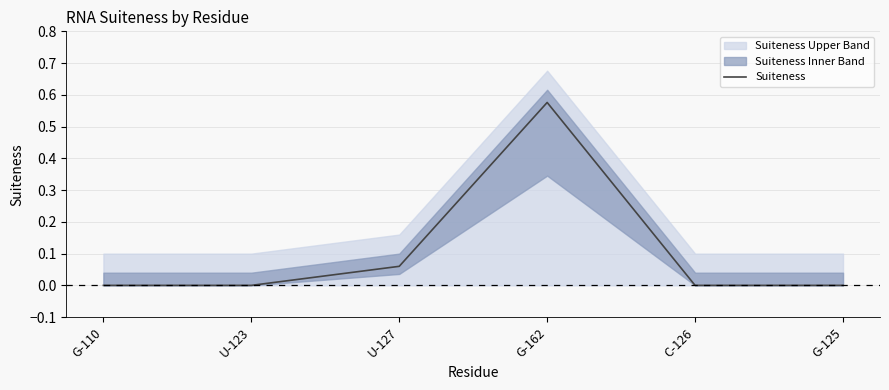

List the labels in order of value, largest first.

G-162, U-127, G-110, U-123, C-126, G-125